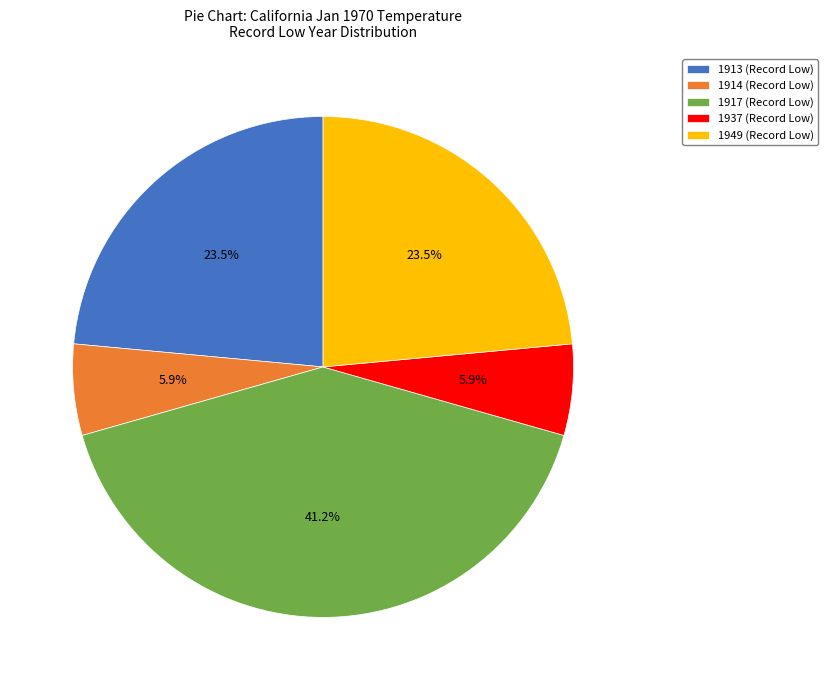

Which has a higher value, 1913 (Record Low) or 1917 (Record Low)?

1917 (Record Low)